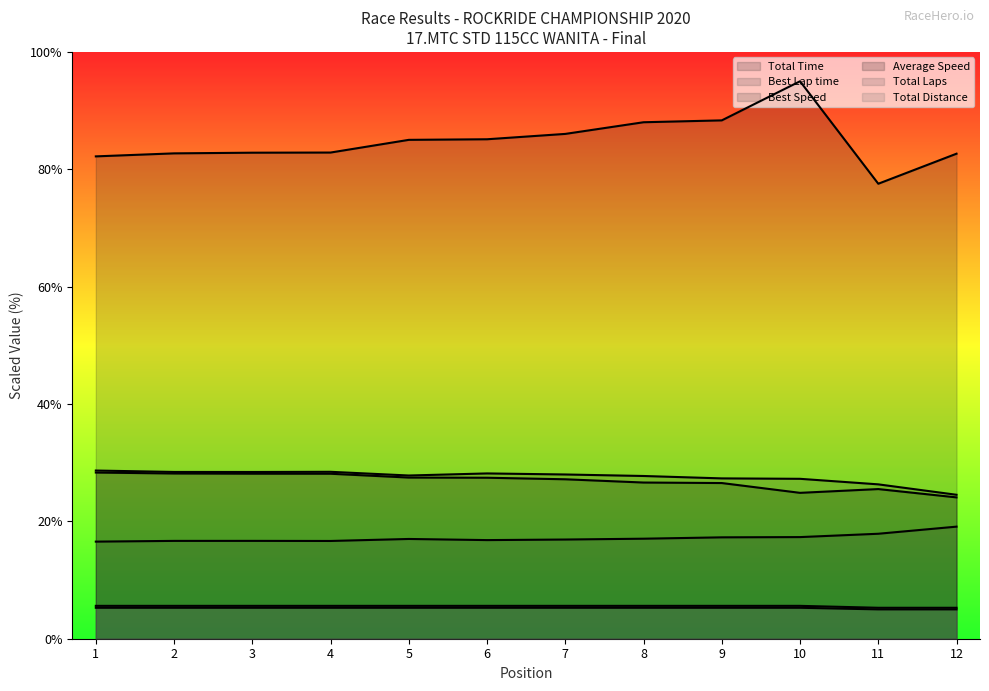

Does the chart display data point markers on the line(s)?

No